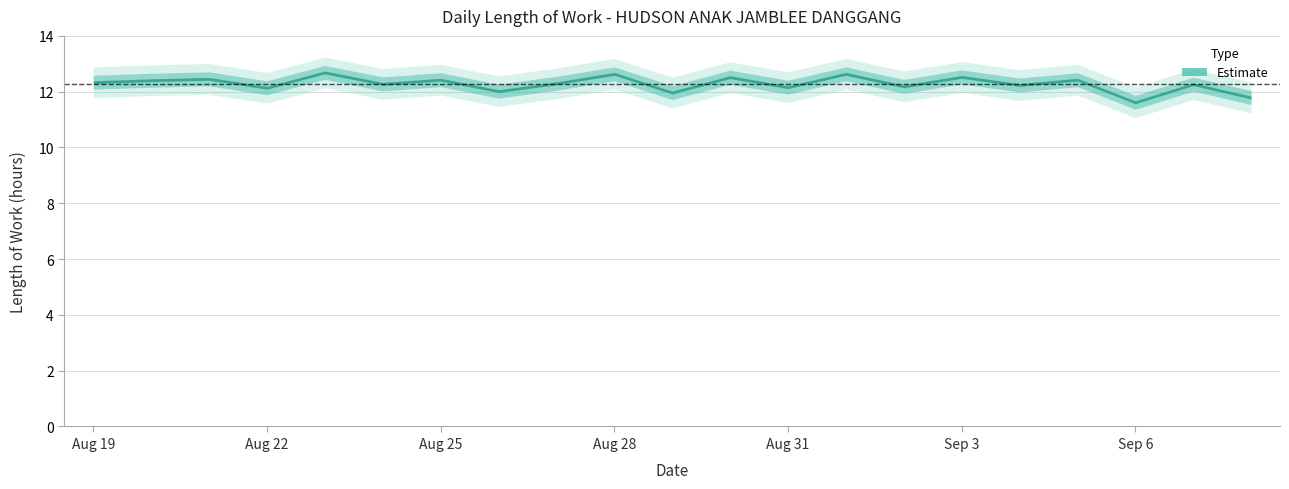

The value at 8 is 11.8. True or false?

True